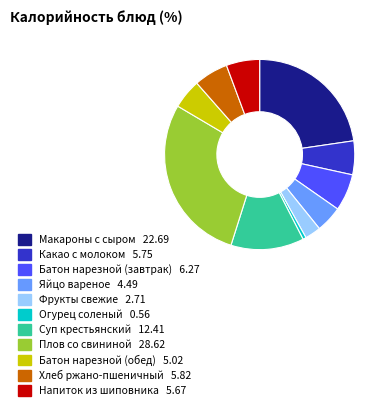

What is the largest slice in the pie chart?

Плов со свининой